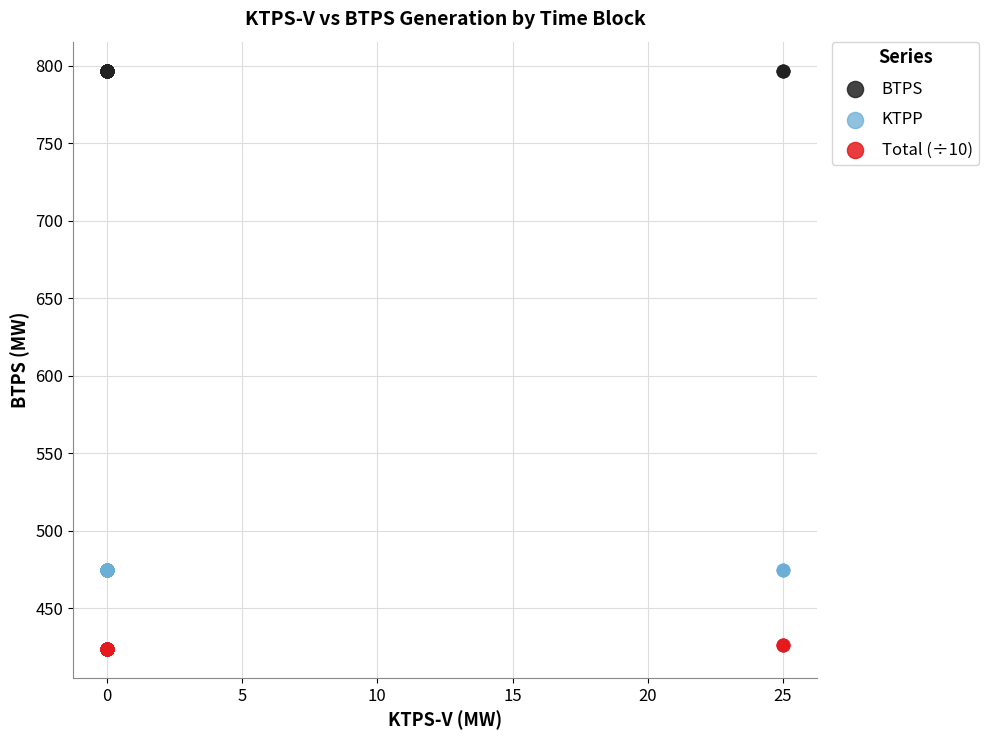

Which series contains the highest Y value?

BTPS